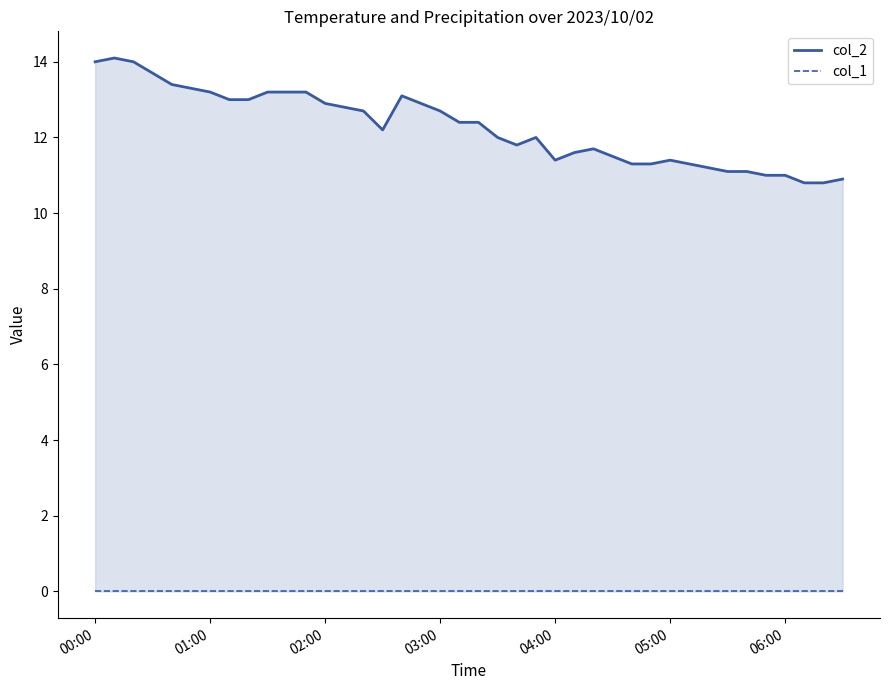

At which label does col_2 first exceed 12?

00:00